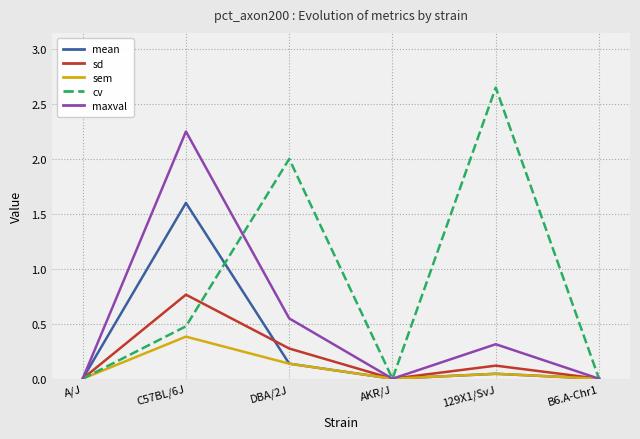

True or false: sem has more than 2 points higher than both neighbors.

False